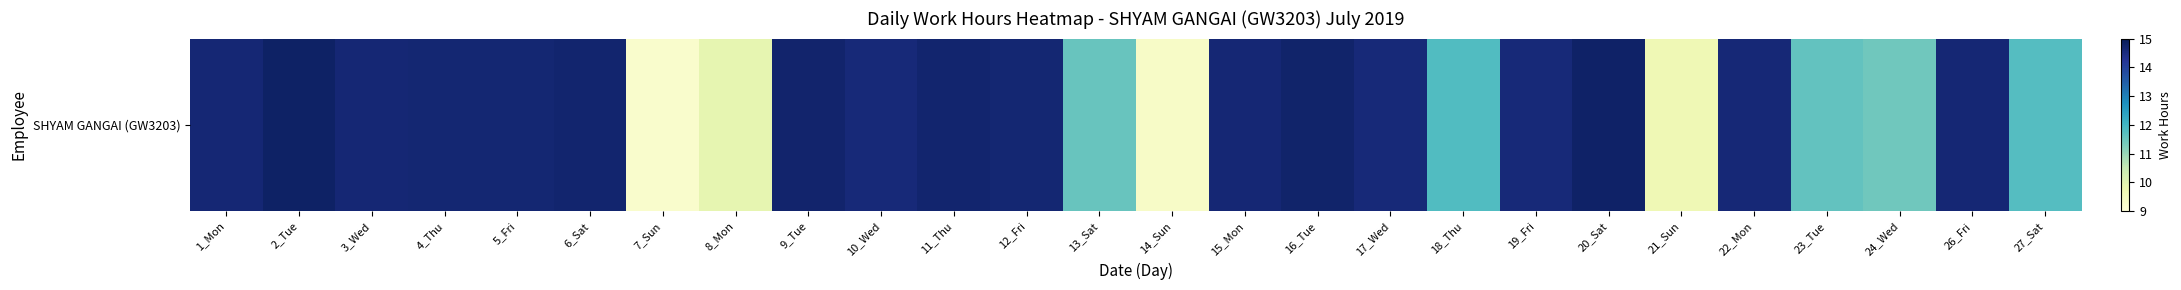

At which category does the chart reach its peak across all series?

2_Tue